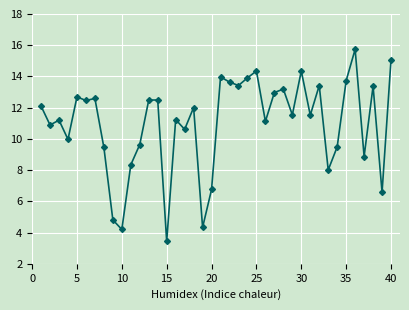

What is the maximum value shown in the chart?

15.7